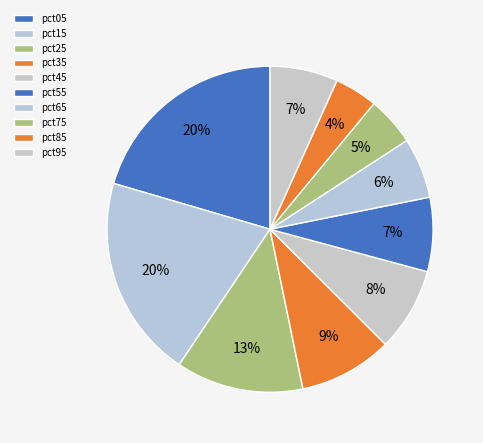

To the nearest percent, what is the combined percentage of pct65 and pct95?

13%